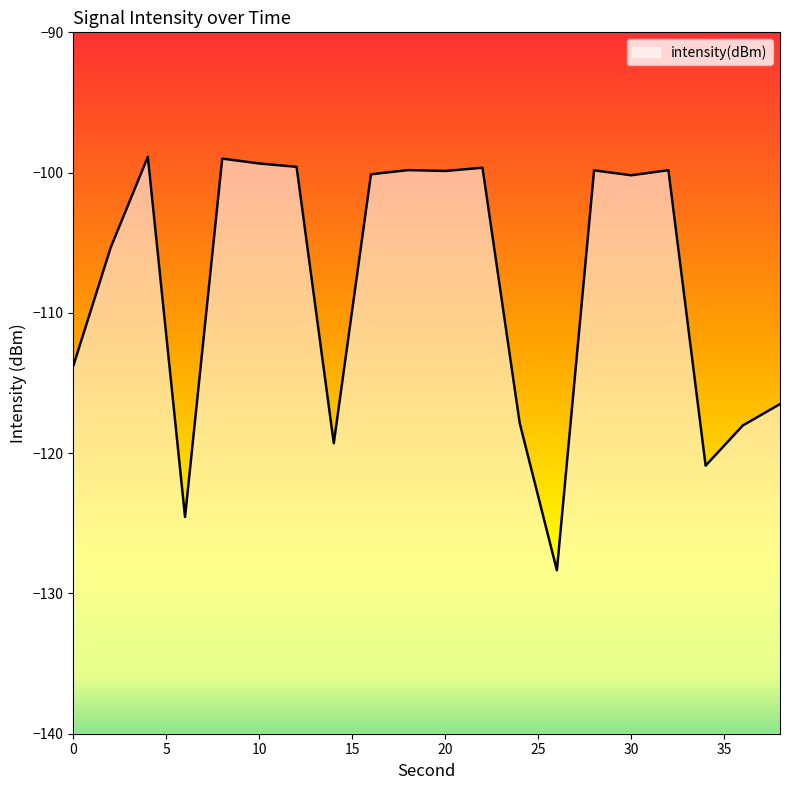

What is the value of the 15th point from the left?

-99.8